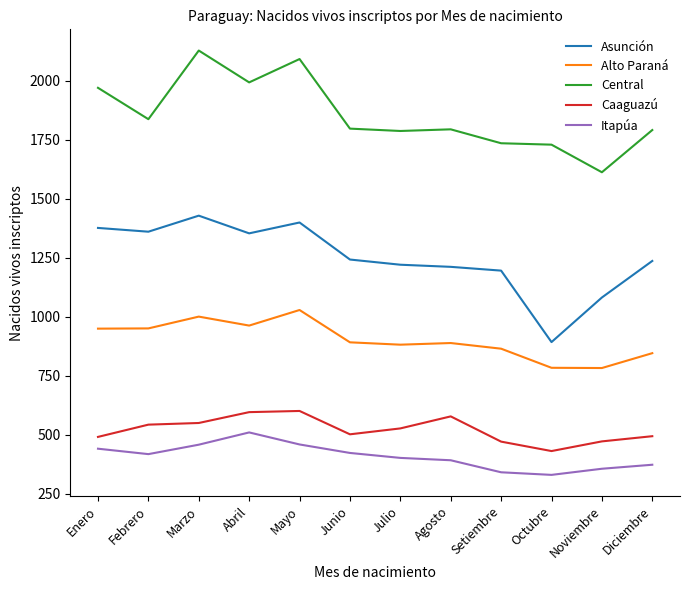

What is the difference between the Caaguazú values at Febrero and Abril?

53